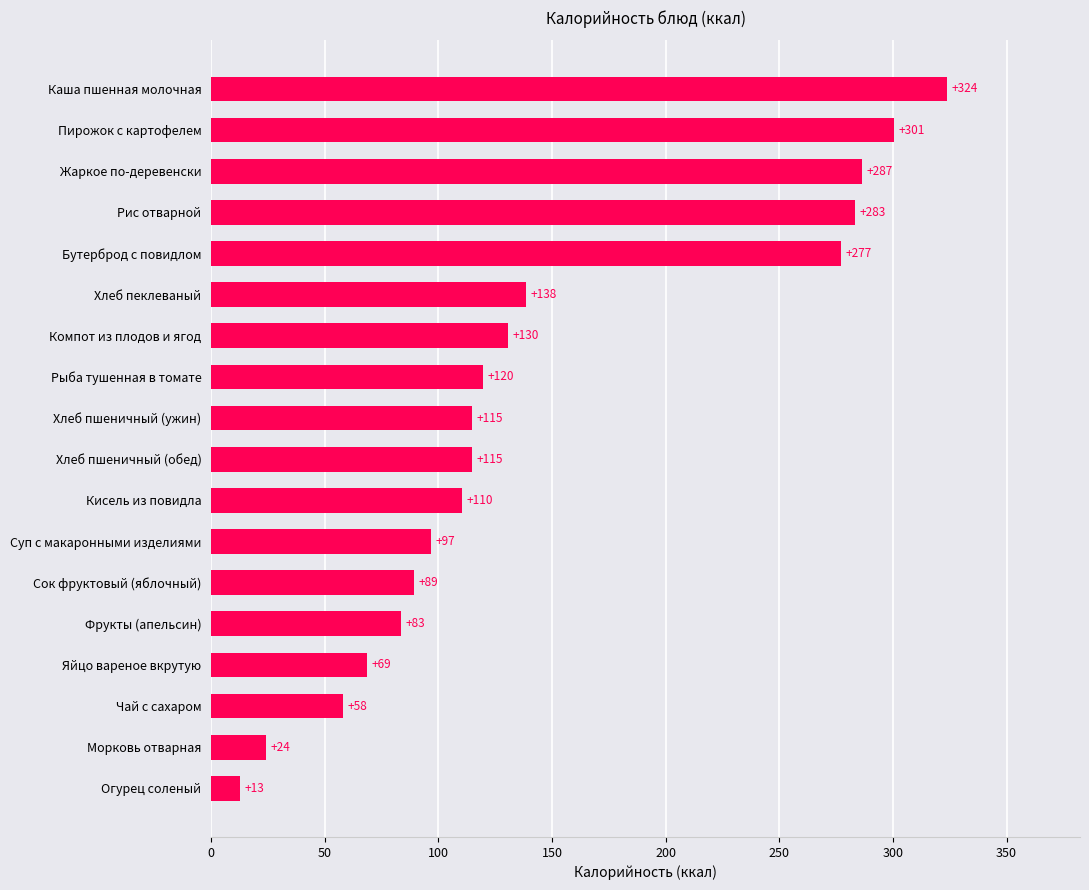

What is the minimum value shown in the chart?

12.7